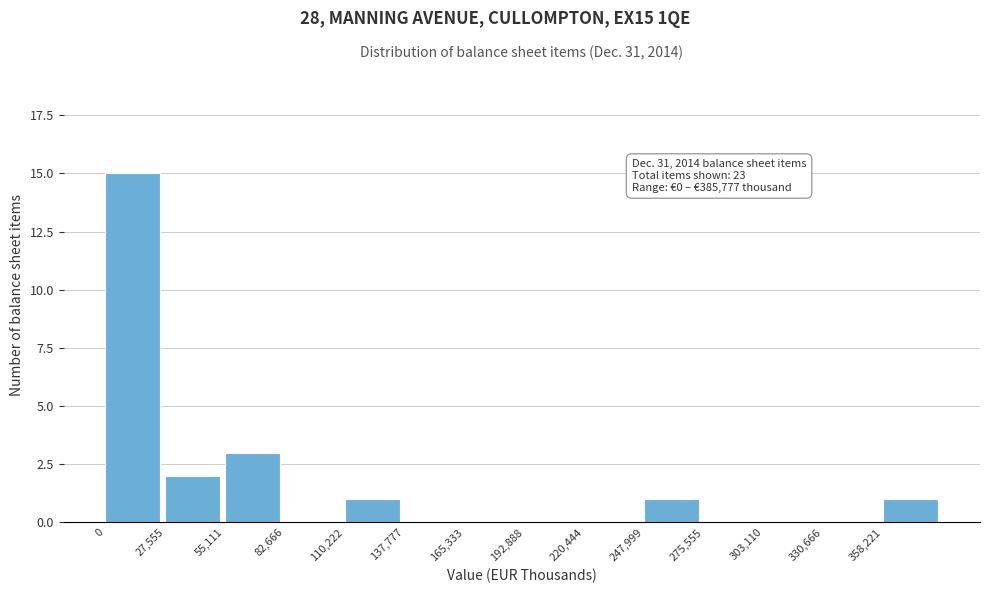

Over which range of the x-axis is the bar tallest?

0 to 30000